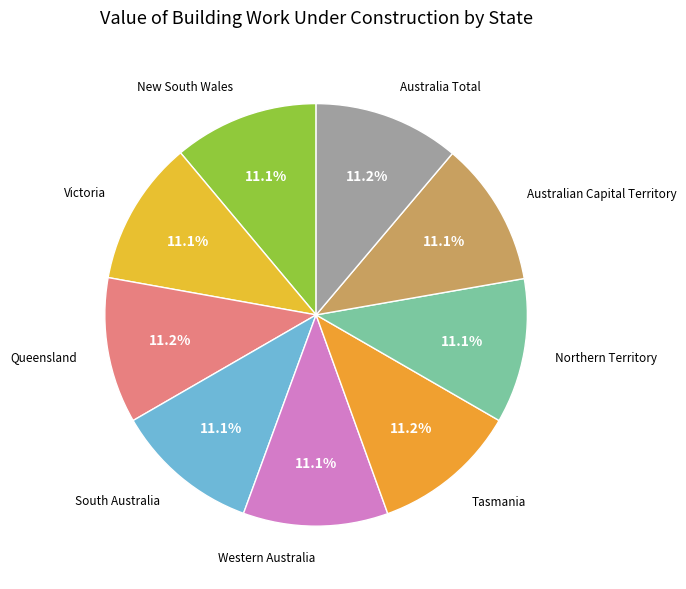

How many slices are in this pie chart?

9